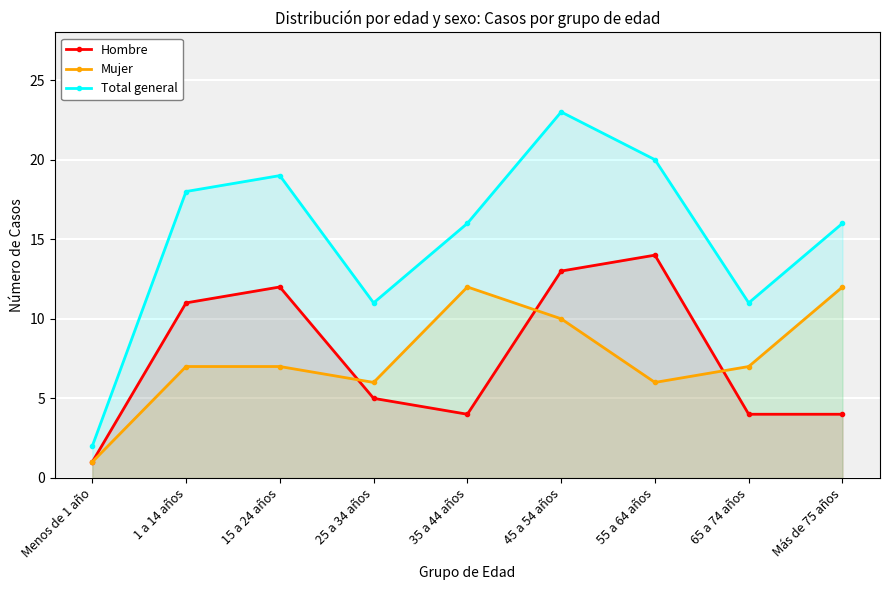

True or false: Hombre and Total general cross at least once.

False